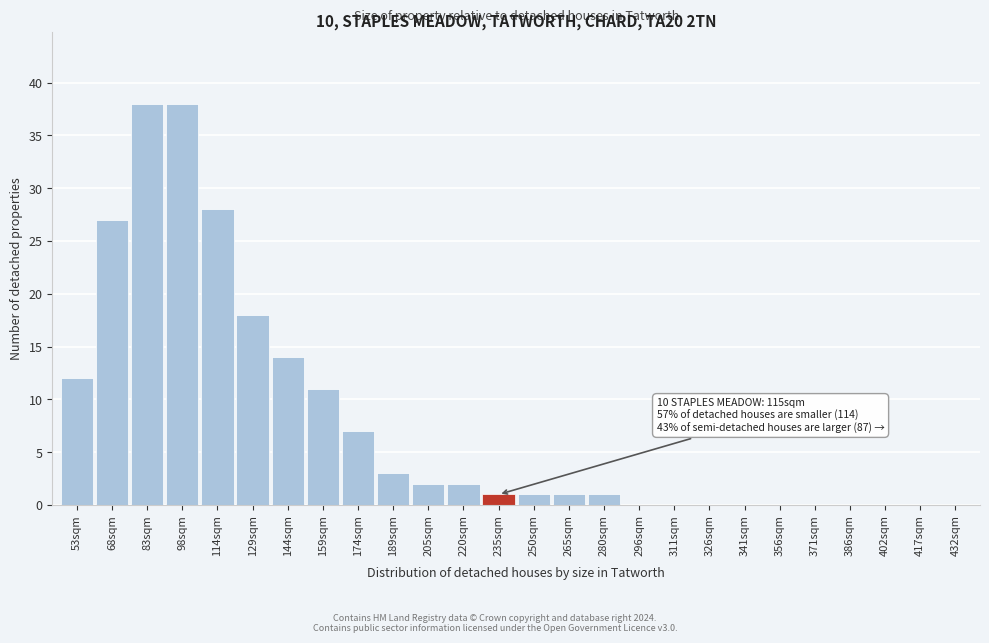

Reading left to right, list all the values displayed in this chart.

53sqm=12	68sqm=27	83sqm=38	98sqm=38	114sqm=28	129sqm=18	144sqm=14	159sqm=11	174sqm=7	189sqm=3	205sqm=2	220sqm=2	235sqm=1	250sqm=1	265sqm=1	280sqm=1	296sqm=0	311sqm=0	326sqm=0	341sqm=0	356sqm=0	371sqm=0	386sqm=0	402sqm=0	417sqm=0	432sqm=0